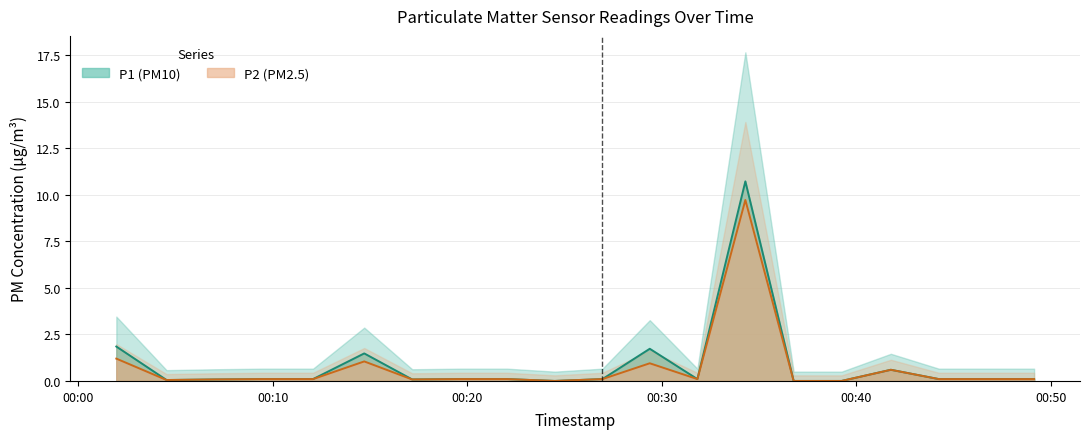

What is the maximum value shown in the chart?

10.7